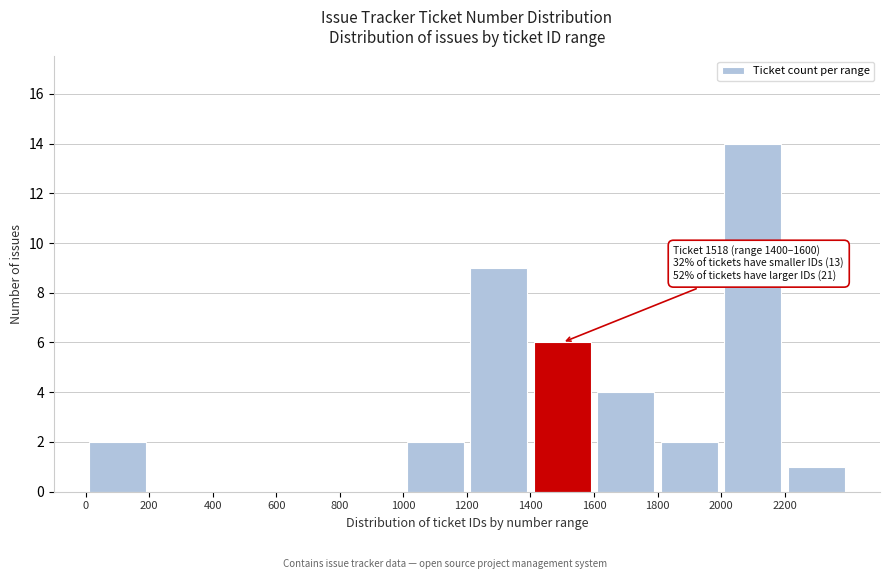

Over which range of the x-axis is the bar tallest?

2000 to 2200